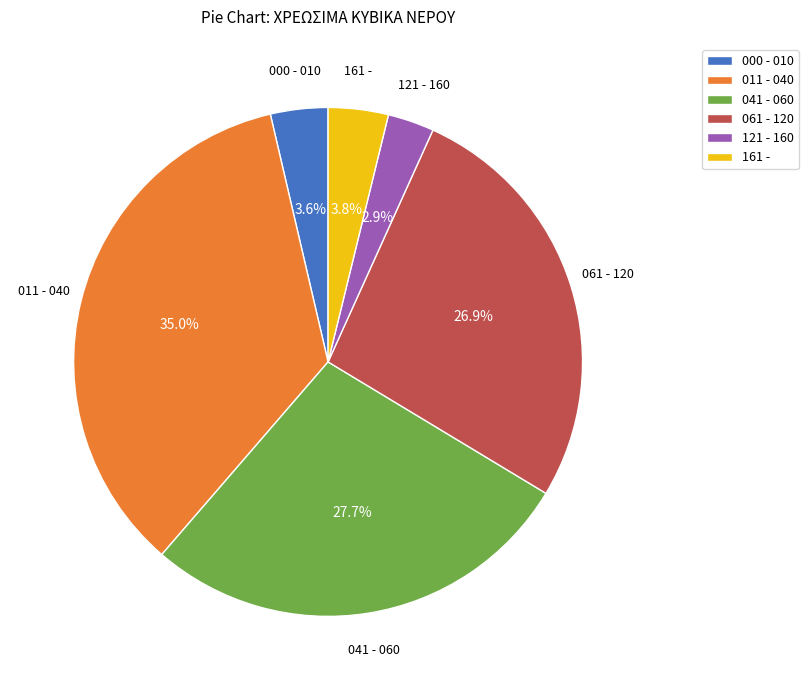

To the nearest percent, what percentage of the pie is 011 - 040?

35%